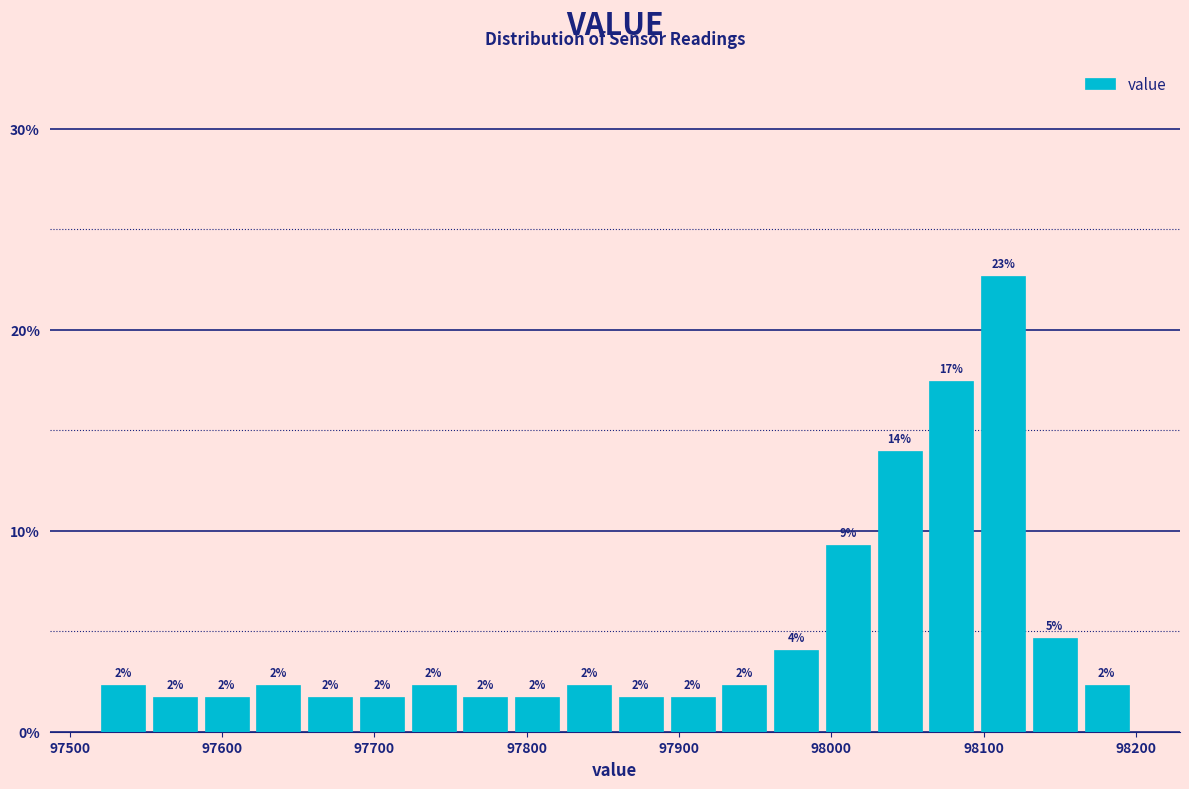

Read against the x-axis, roughly where is the centre of the tallest bar?

98110